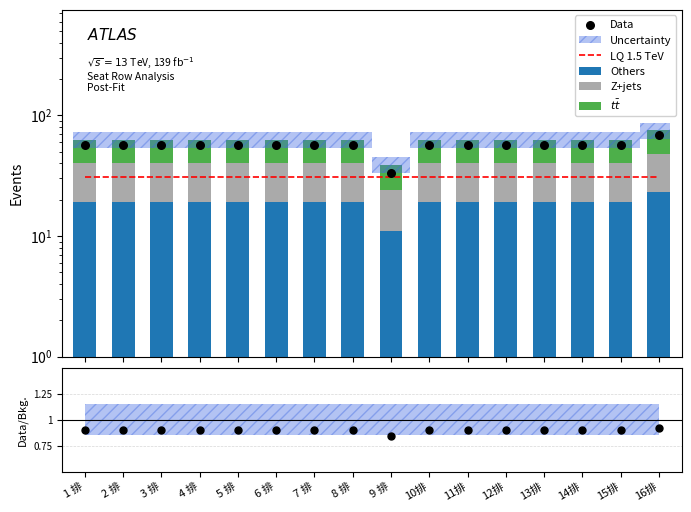

At which category is the sum across all series the highest?

16排